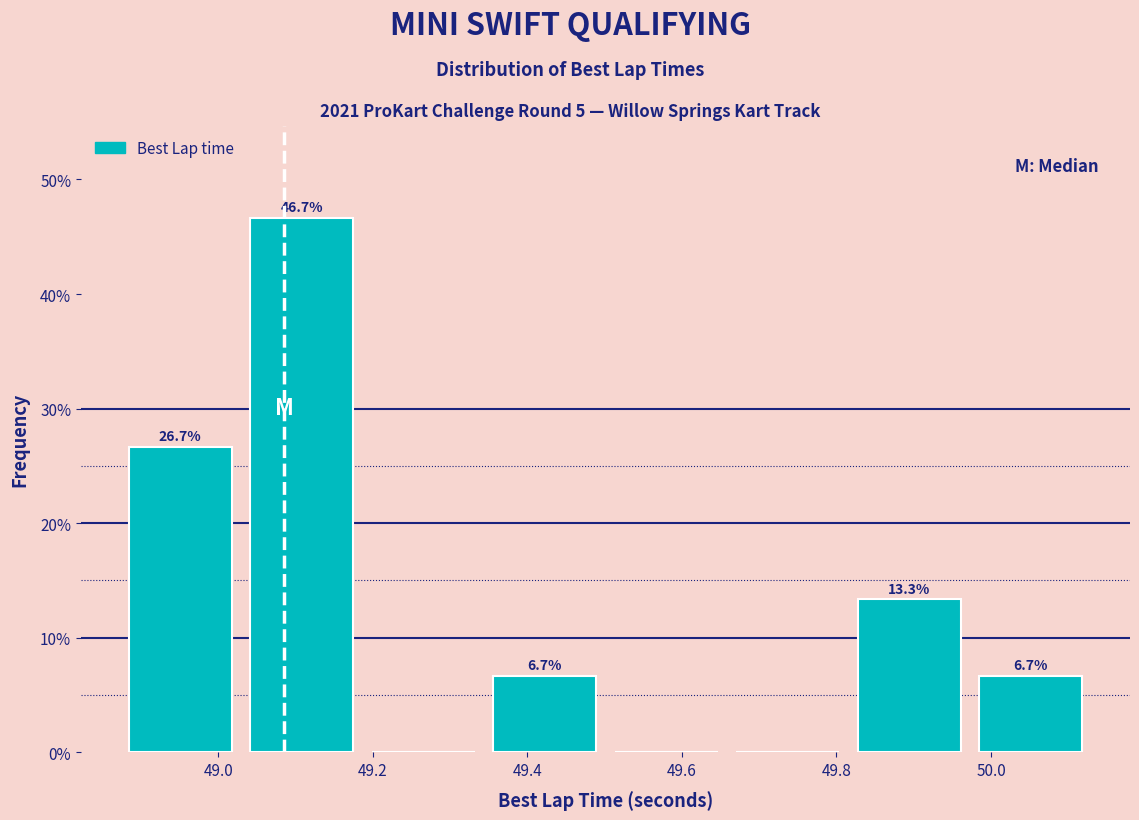

Which range on the x-axis has the tallest bar?

49.02 to 49.18